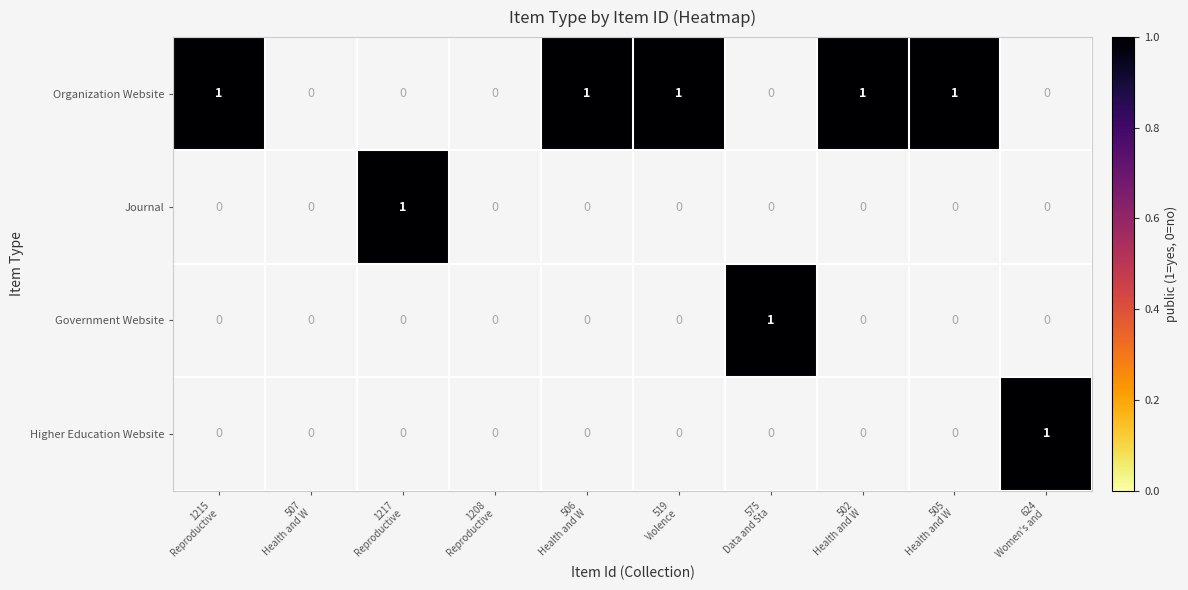

Count the Journal values in the range 0 to 1.

10